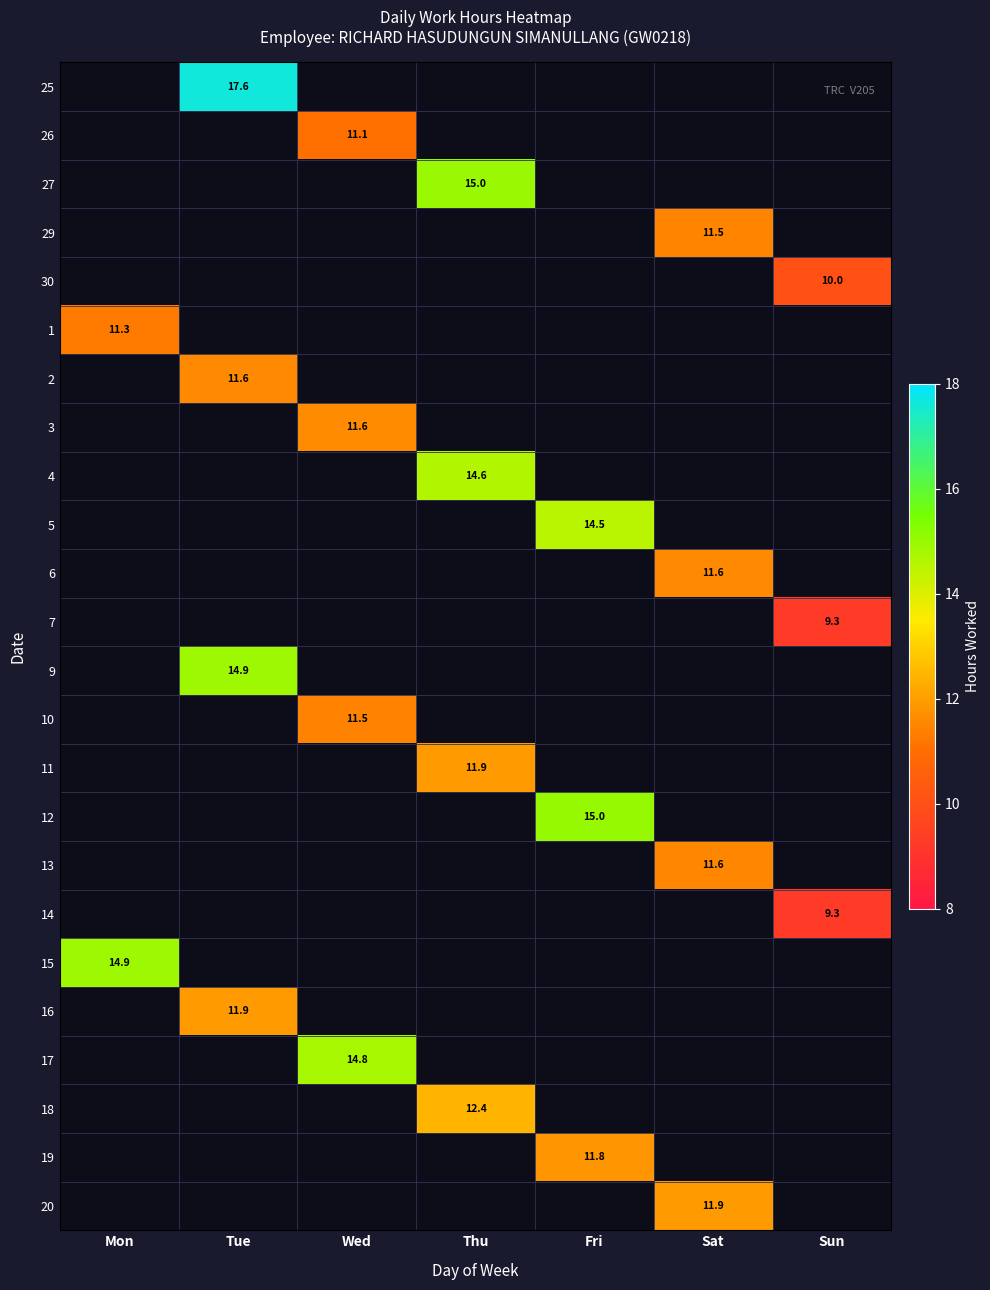

How many positive values does the 13 series have?

1